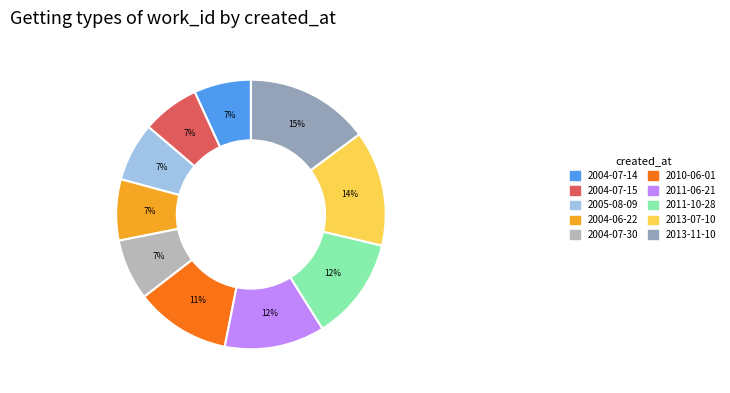

Does any single category account for the majority?

No